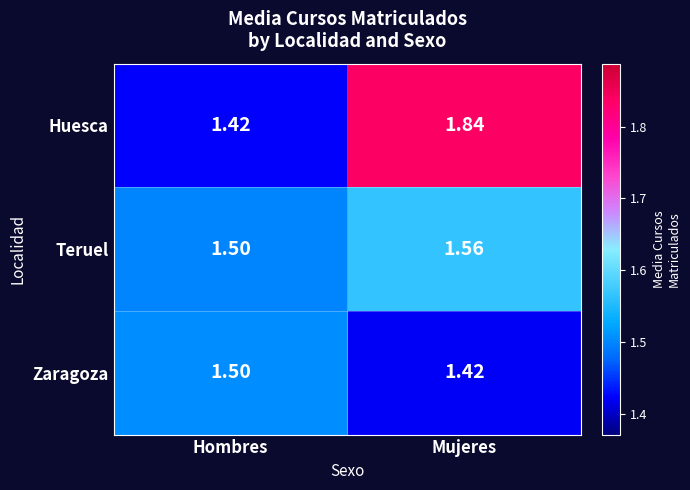

At which label is Huesca closest to 1?

Hombres